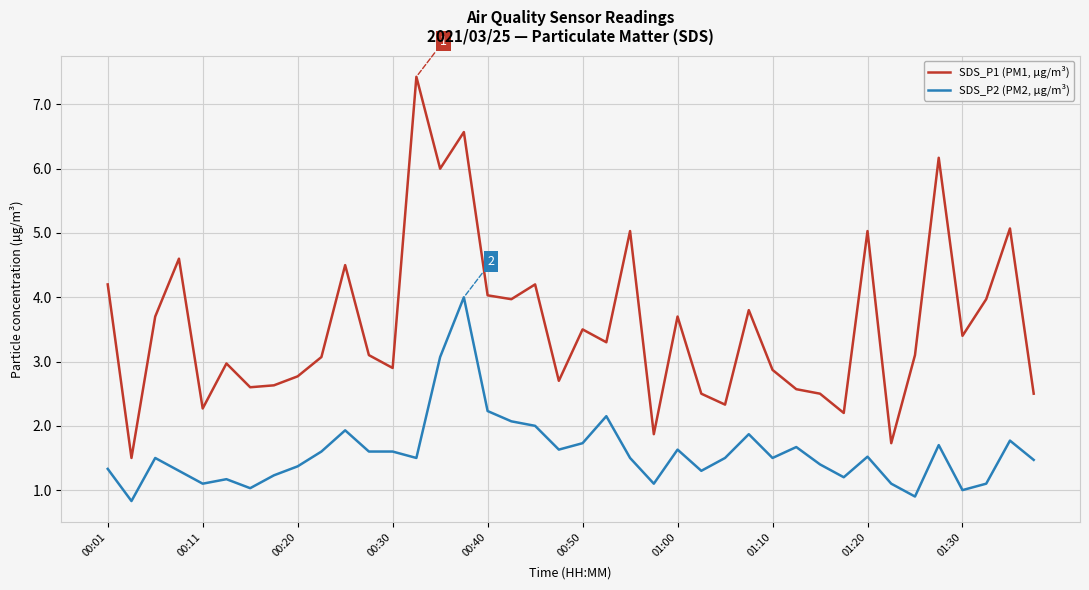

True or false: SDS_P2 (PM2, µg/m³) and SDS_P1 (PM1, µg/m³) intersect in this chart.

False